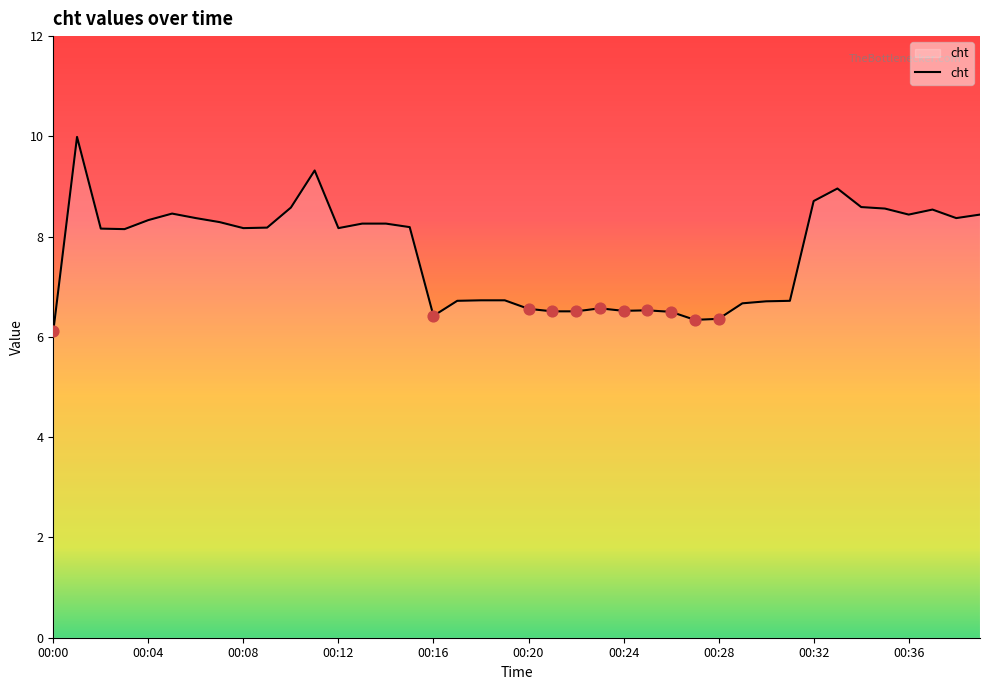

What is the maximum value shown in the chart?

10.0